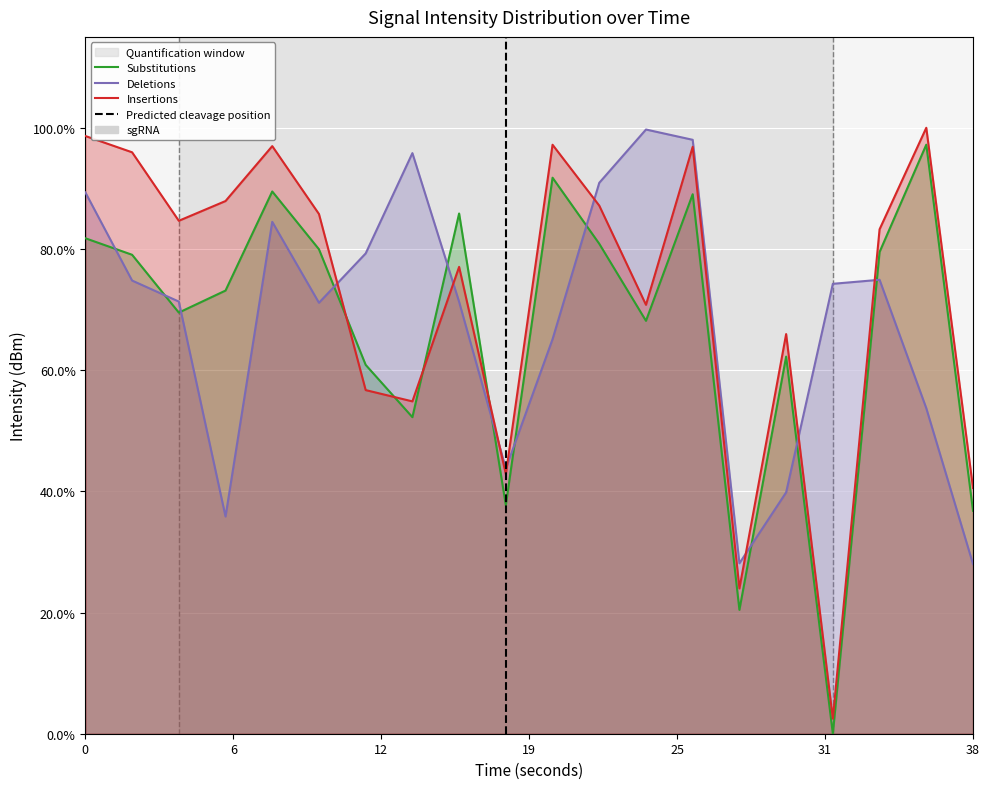

Where do Insertions and Substitutions first cross each other?

10 and 12